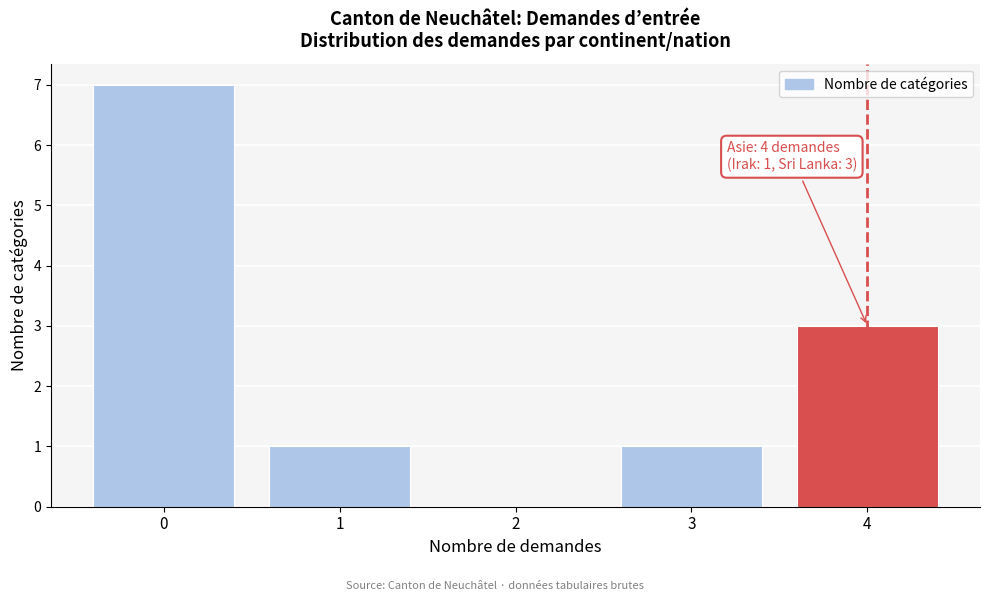

Reading left to right, list all the values displayed in this chart.

0=7	1=1	2=0	3=1	4=3